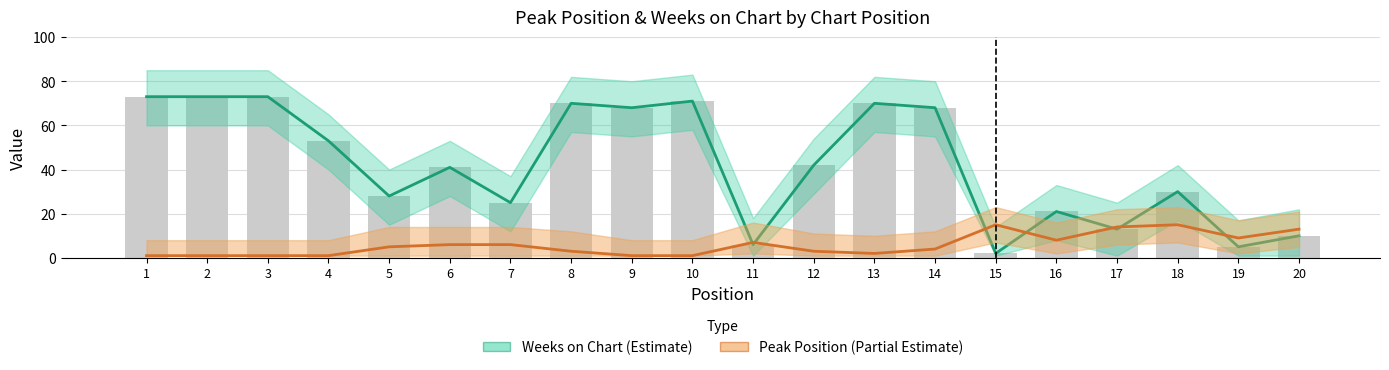

Which has a higher value, 13 or 9?

13